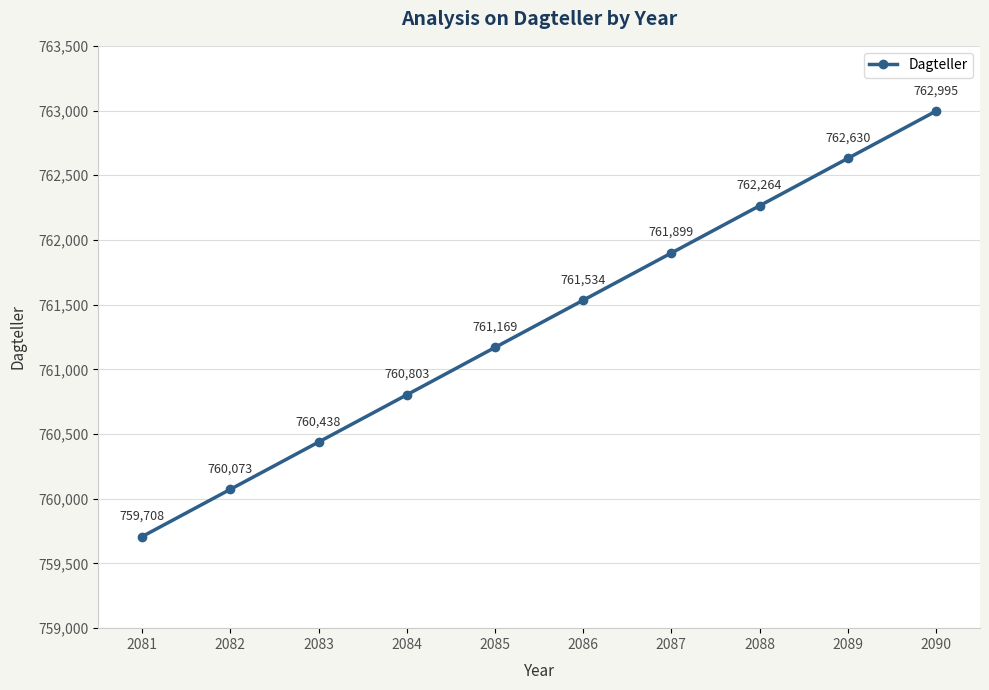

Rank the categories by value from lowest to highest.

2081, 2082, 2083, 2084, 2085, 2086, 2087, 2088, 2089, 2090